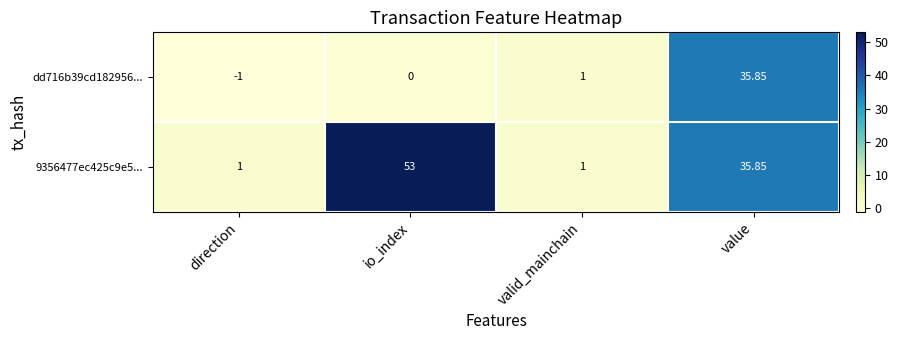

Rank the series at direction from lowest to highest value.

dd716b39cd182956..., 9356477ec425c9e5...